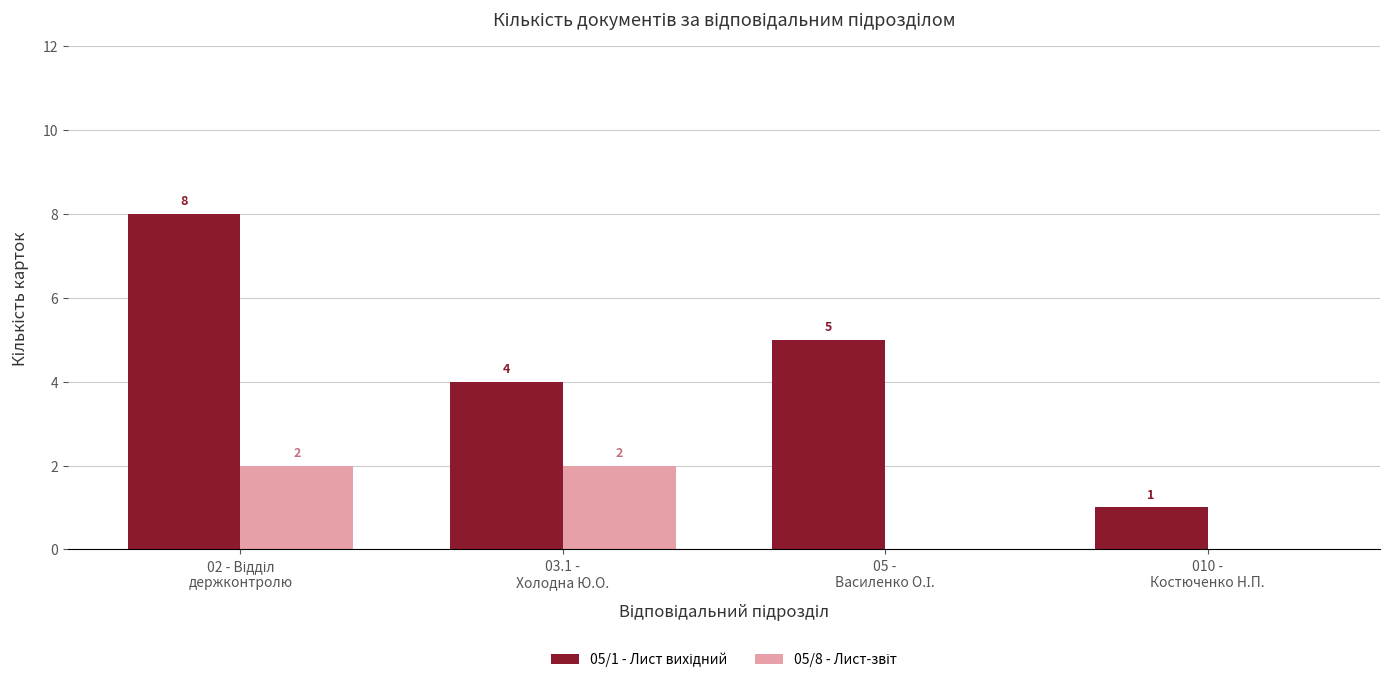

What is the maximum value shown in the chart?

8